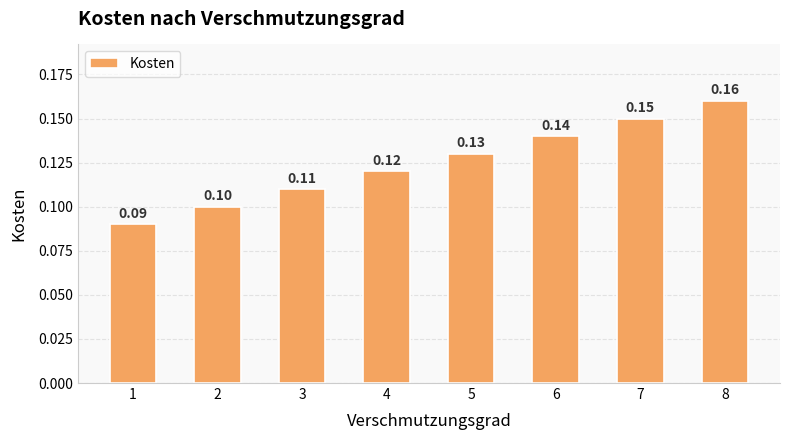

How many categories are shown in the chart?

8